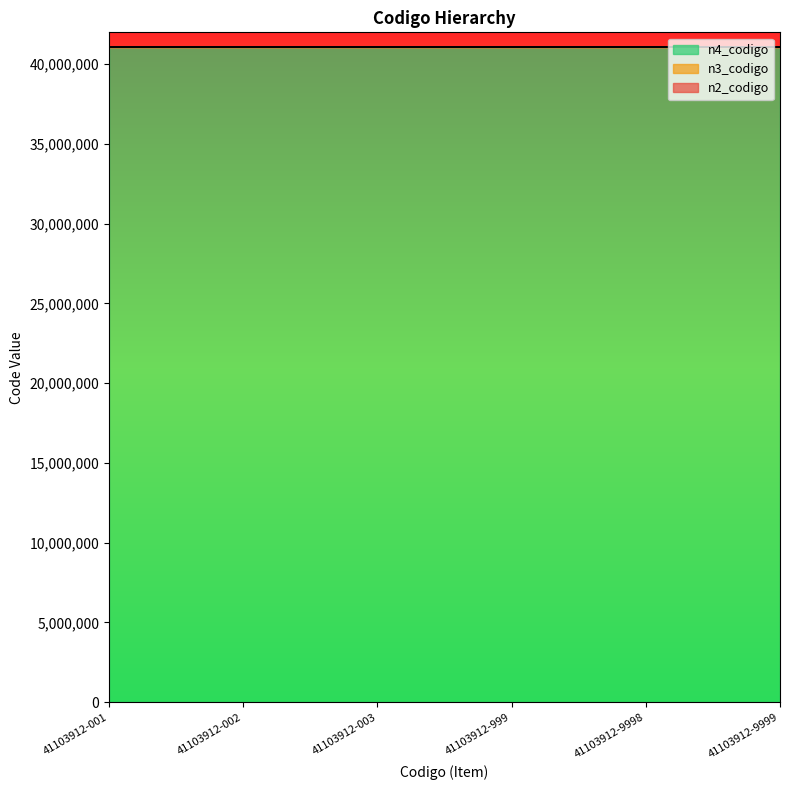

Between 41103912-001 and 41103912-9999, which series saw the biggest shift?

n2_codigo